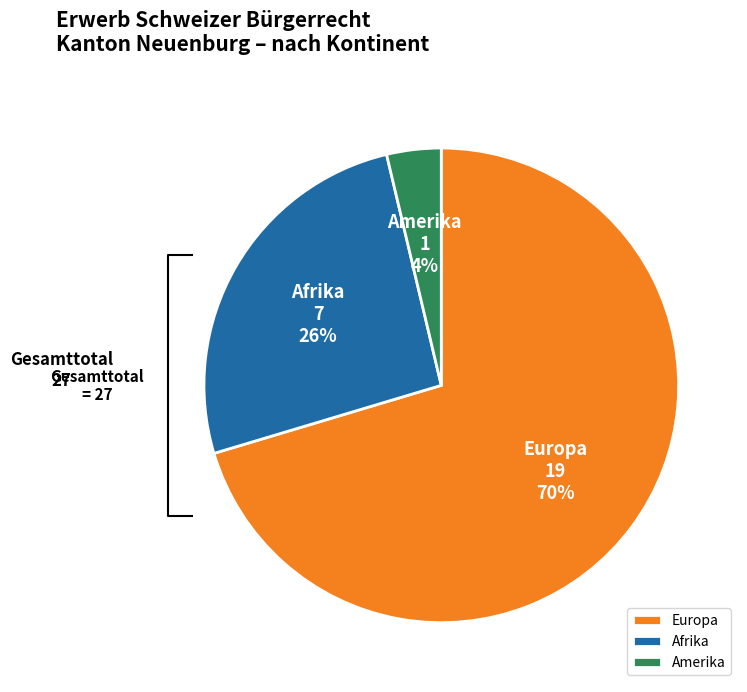

Is there a majority slice in this chart?

Yes